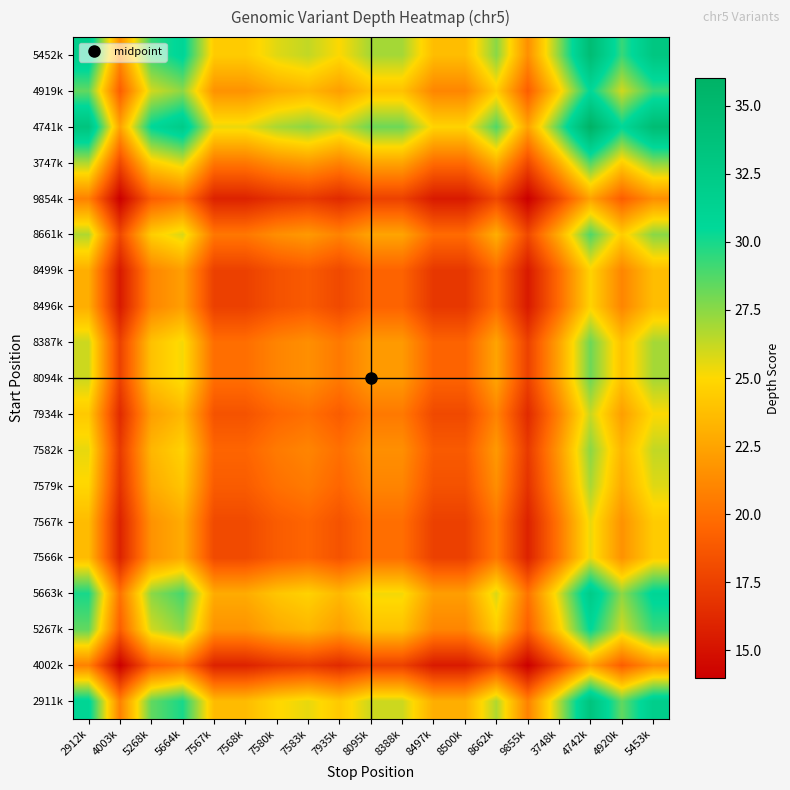

Reading left to right, what are all the values shown in this chart?

2911k: 2912k=31.0	4003k=20.8	5268k=28.4	5664k=30.0	7567k=23.6	7568k=23.6	7580k=24.9	7583k=25.5	7935k=24.3	8095k=26.1	8388k=26.1	8497k=23.0	8500k=23.0	8662k=26.7	9855k=20.8	3748k=26.7	4742k=33.4	4920k=28.4	5453k=32.0
4002k: 2912k=20.8	4003k=14.0	5268k=19.1	5664k=20.1	7567k=15.9	7568k=15.9	7580k=16.7	7583k=17.1	7935k=16.3	8095k=17.5	8388k=17.5	8497k=15.4	8500k=15.4	8662k=17.9	9855k=14.0	3748k=17.9	4742k=22.4	4920k=19.1	5453k=21.5
5267k: 2912k=28.4	4003k=19.1	5268k=26.0	5664k=27.5	7567k=21.6	7568k=21.6	7580k=22.8	7583k=23.4	7935k=22.2	8095k=23.9	8388k=23.9	8497k=21.0	8500k=21.0	8662k=24.5	9855k=19.1	3748k=24.5	4742k=30.6	4920k=26.0	5453k=29.3
5663k: 2912k=30.0	4003k=20.1	5268k=27.5	5664k=29.0	7567k=22.8	7568k=22.8	7580k=24.1	7583k=24.7	7935k=23.5	8095k=25.3	8388k=25.3	8497k=22.2	8500k=22.2	8662k=25.8	9855k=20.1	3748k=25.8	4742k=32.3	4920k=27.5	5453k=30.9
7566k: 2912k=23.6	4003k=15.9	5268k=21.6	5664k=22.8	7567k=18.0	7568k=18.0	7580k=19.0	7583k=19.4	7935k=18.5	8095k=19.9	8388k=19.9	8497k=17.5	8500k=17.5	8662k=20.3	9855k=15.9	3748k=20.3	4742k=25.5	4920k=21.6	5453k=24.4
7567k: 2912k=23.6	4003k=15.9	5268k=21.6	5664k=22.8	7567k=18.0	7568k=18.0	7580k=19.0	7583k=19.4	7935k=18.5	8095k=19.9	8388k=19.9	8497k=17.5	8500k=17.5	8662k=20.3	9855k=15.9	3748k=20.3	4742k=25.5	4920k=21.6	5453k=24.4
7579k: 2912k=24.9	4003k=16.7	5268k=22.8	5664k=24.1	7567k=19.0	7568k=19.0	7580k=20.0	7583k=20.5	7935k=19.5	8095k=21.0	8388k=21.0	8497k=18.4	8500k=18.4	8662k=21.4	9855k=16.7	3748k=21.4	4742k=26.8	4920k=22.8	5453k=25.7
7582k: 2912k=25.5	4003k=17.1	5268k=23.4	5664k=24.7	7567k=19.4	7568k=19.4	7580k=20.5	7583k=21.0	7935k=20.0	8095k=21.5	8388k=21.5	8497k=18.9	8500k=18.9	8662k=22.0	9855k=17.1	3748k=22.0	4742k=27.5	4920k=23.4	5453k=26.3
7934k: 2912k=24.3	4003k=16.3	5268k=22.2	5664k=23.5	7567k=18.5	7568k=18.5	7580k=19.5	7583k=20.0	7935k=19.0	8095k=20.4	8388k=20.4	8497k=18.0	8500k=18.0	8662k=20.9	9855k=16.3	3748k=20.9	4742k=26.2	4920k=22.2	5453k=25.0
8094k: 2912k=26.1	4003k=17.5	5268k=23.9	5664k=25.3	7567k=19.9	7568k=19.9	7580k=21.0	7583k=21.5	7935k=20.4	8095k=22.0	8388k=22.0	8497k=19.3	8500k=19.3	8662k=22.5	9855k=17.5	3748k=22.5	4742k=28.1	4920k=23.9	5453k=26.9
8387k: 2912k=26.1	4003k=17.5	5268k=23.9	5664k=25.3	7567k=19.9	7568k=19.9	7580k=21.0	7583k=21.5	7935k=20.4	8095k=22.0	8388k=22.0	8497k=19.3	8500k=19.3	8662k=22.5	9855k=17.5	3748k=22.5	4742k=28.1	4920k=23.9	5453k=26.9
8496k: 2912k=23.0	4003k=15.4	5268k=21.0	5664k=22.2	7567k=17.5	7568k=17.5	7580k=18.4	7583k=18.9	7935k=18.0	8095k=19.3	8388k=19.3	8497k=17.0	8500k=17.0	8662k=19.8	9855k=15.4	3748k=19.8	4742k=24.7	4920k=21.0	5453k=23.7
8499k: 2912k=23.0	4003k=15.4	5268k=21.0	5664k=22.2	7567k=17.5	7568k=17.5	7580k=18.4	7583k=18.9	7935k=18.0	8095k=19.3	8388k=19.3	8497k=17.0	8500k=17.0	8662k=19.8	9855k=15.4	3748k=19.8	4742k=24.7	4920k=21.0	5453k=23.7
8661k: 2912k=26.7	4003k=17.9	5268k=24.5	5664k=25.8	7567k=20.3	7568k=20.3	7580k=21.4	7583k=22.0	7935k=20.9	8095k=22.5	8388k=22.5	8497k=19.8	8500k=19.8	8662k=23.0	9855k=17.9	3748k=23.0	4742k=28.8	4920k=24.5	5453k=27.5
9854k: 2912k=20.8	4003k=14.0	5268k=19.1	5664k=20.1	7567k=15.9	7568k=15.9	7580k=16.7	7583k=17.1	7935k=16.3	8095k=17.5	8388k=17.5	8497k=15.4	8500k=15.4	8662k=17.9	9855k=14.0	3748k=17.9	4742k=22.4	4920k=19.1	5453k=21.5
3747k: 2912k=26.7	4003k=17.9	5268k=24.5	5664k=25.8	7567k=20.3	7568k=20.3	7580k=21.4	7583k=22.0	7935k=20.9	8095k=22.5	8388k=22.5	8497k=19.8	8500k=19.8	8662k=23.0	9855k=17.9	3748k=23.0	4742k=28.8	4920k=24.5	5453k=27.5
4741k: 2912k=33.4	4003k=22.4	5268k=30.6	5664k=32.3	7567k=25.5	7568k=25.5	7580k=26.8	7583k=27.5	7935k=26.2	8095k=28.1	8388k=28.1	8497k=24.7	8500k=24.7	8662k=28.8	9855k=22.4	3748k=28.8	4742k=36.0	4920k=30.6	5453k=34.5
4919k: 2912k=28.4	4003k=19.1	5268k=26.0	5664k=27.5	7567k=21.6	7568k=21.6	7580k=22.8	7583k=23.4	7935k=22.2	8095k=23.9	8388k=23.9	8497k=21.0	8500k=21.0	8662k=24.5	9855k=19.1	3748k=24.5	4742k=30.6	4920k=26.0	5453k=29.3
5452k: 2912k=32.0	4003k=21.5	5268k=29.3	5664k=30.9	7567k=24.4	7568k=24.4	7580k=25.7	7583k=26.3	7935k=25.0	8095k=26.9	8388k=26.9	8497k=23.7	8500k=23.7	8662k=27.5	9855k=21.5	3748k=27.5	4742k=34.5	4920k=29.3	5453k=33.0